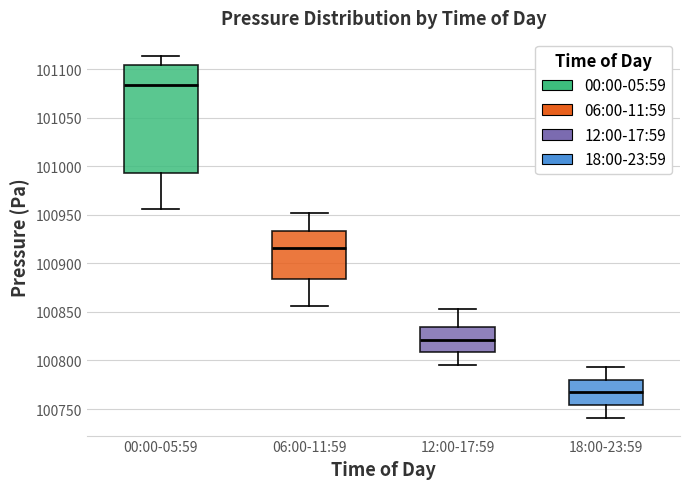

Which box's median line is the lowest?

18:00-23:59